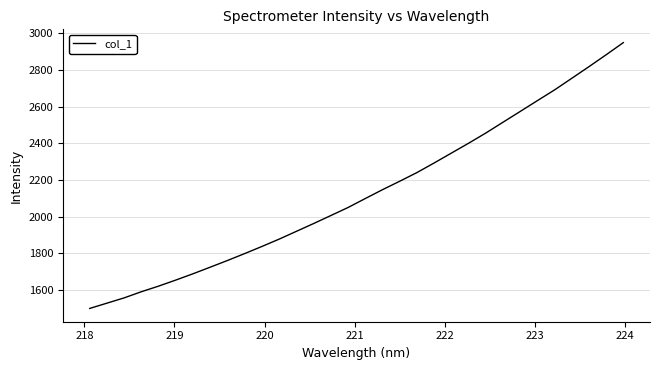

How many lines are shown in the chart?

1